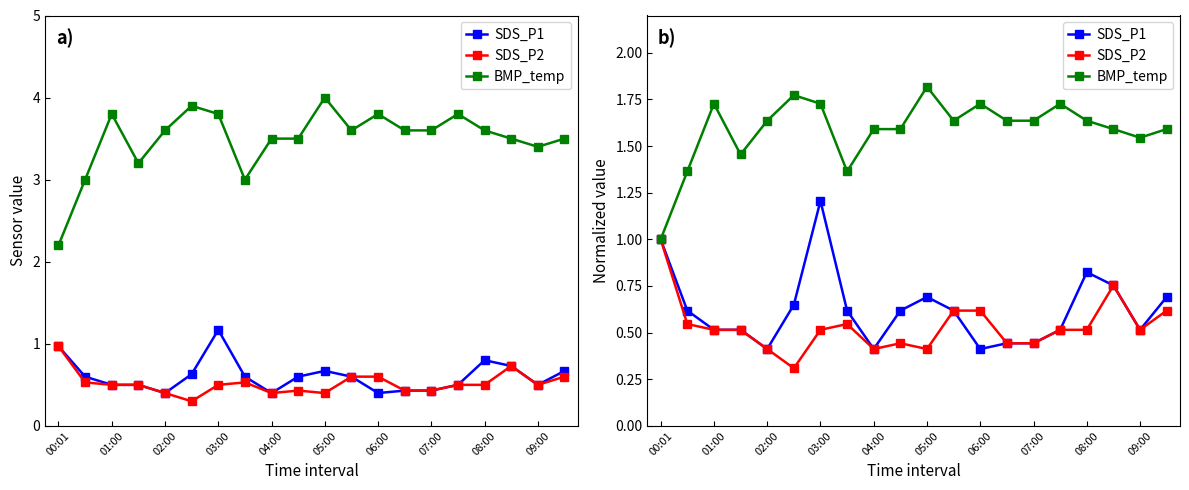

How many interior local valleys does the BMP_temp series have?

4